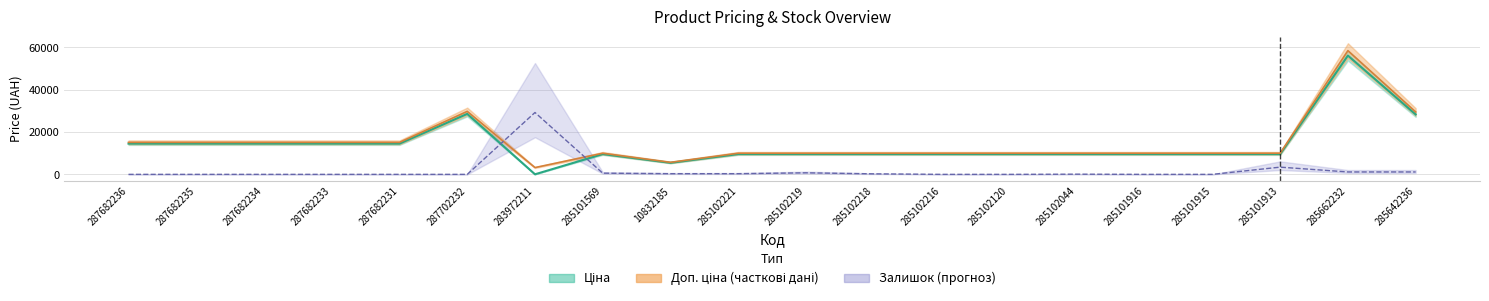

Reading left to right, list all the values displayed in this chart.

Ціна: 287682236=14515.2	287682235=14515.2	287682234=14515.2	287682233=14515.2	287682231=14515.2	287702232=28557.4	283972211=30.8	285101569=9576.0	10832185=5446.9	285102221=9576.0	285102219=9576.0	285102218=9576.0	285102216=9576.0	285102120=9576.0	285102044=9576.0	285101916=9576.0	285101915=9576.0	285101913=9576.0	285662232=56089.5	285642236=28311.8
Доп. ціна: 287682236=15120.0	287682235=15120.0	287682234=15120.0	287682233=15120.0	287682231=15120.0	287702232=29747.2	283972211=3205.0	285101569=9975.0	10832185=5673.8	285102221=9975.0	285102219=9975.0	285102218=9975.0	285102216=9975.0	285102120=9975.0	285102044=9975.0	285101916=9975.0	285101915=9975.0	285101913=9975.0	285662232=58426.5	285642236=29491.5
Залишок: 287682236=0.0	287682235=0.0	287682234=0.0	287682233=0.0	287682231=0.0	287702232=0.0	283972211=29213.3	285101569=568.0	10832185=324.6	285102221=324.6	285102219=730.3	285102218=243.4	285102216=0.0	285102120=0.0	285102044=81.1	285101916=0.0	285101915=0.0	285101913=3408.2	285662232=1136.1	285642236=1136.1